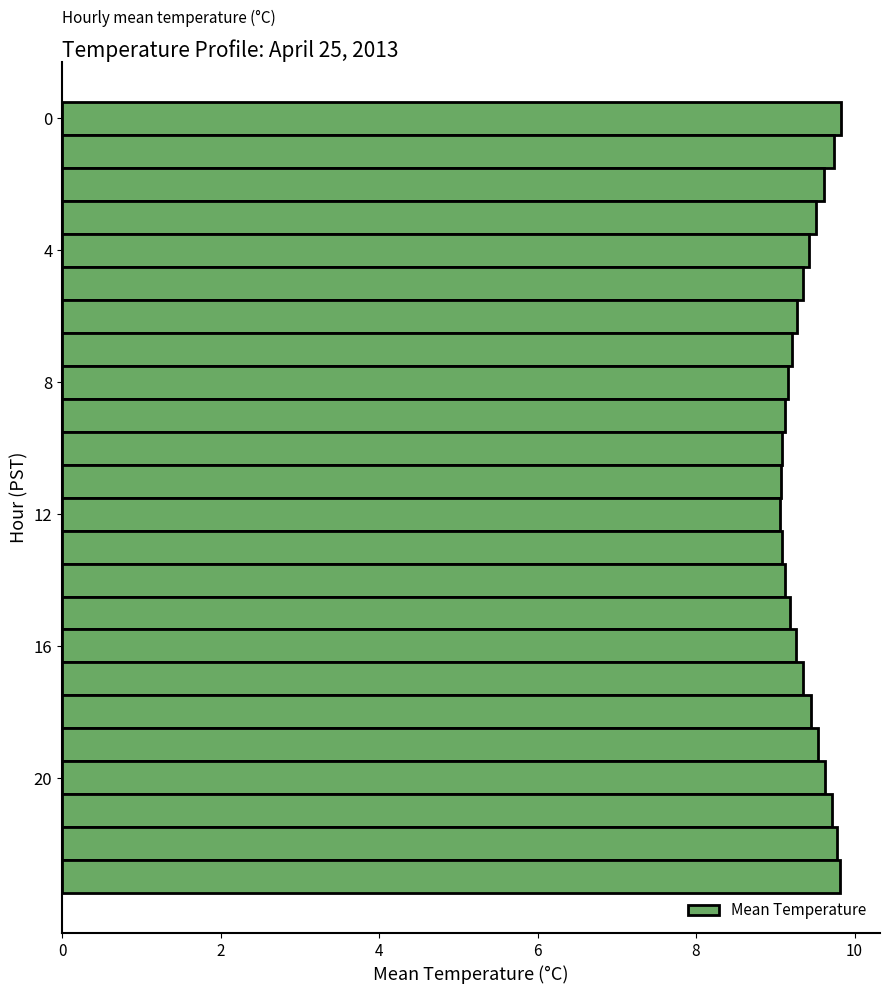

What is the average value?

9.4